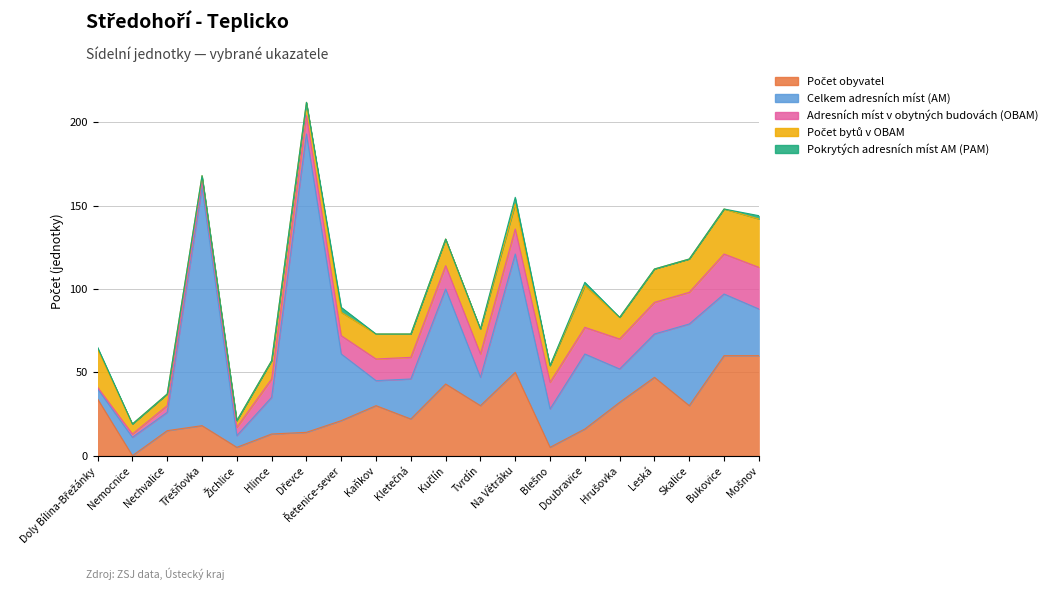

True or false: Pokrytých adresních míst AM (PAM) has a value of 3 at Doubravice.

False